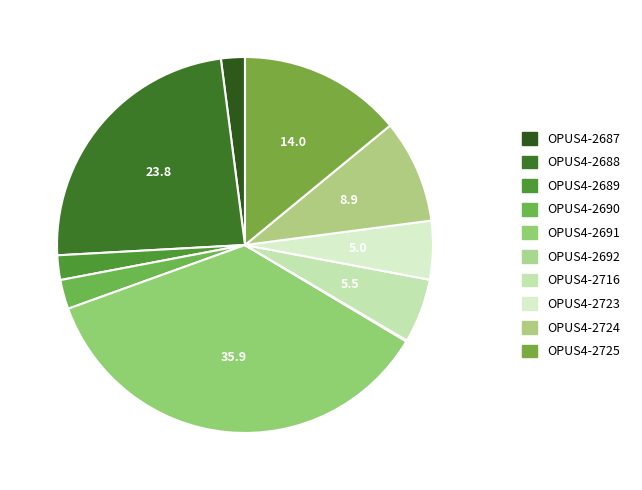

Which slice is the largest?

OPUS4-2691